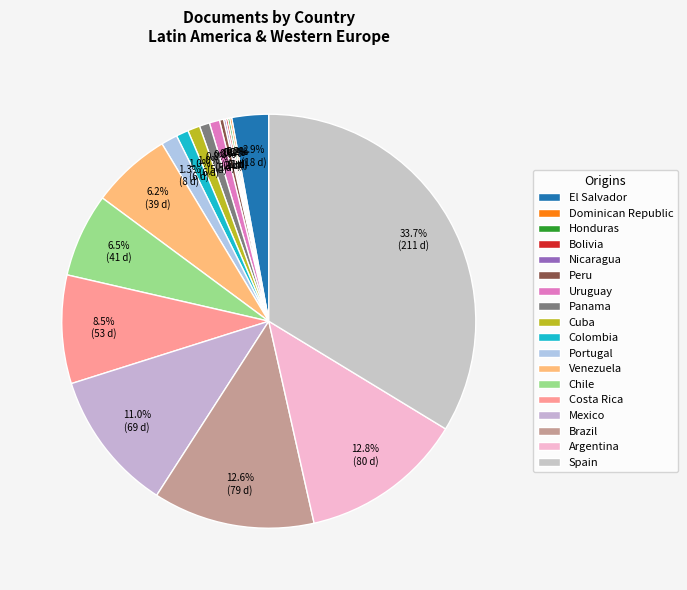

What percentage do Nicaragua and Colombia together represent?

1.1%